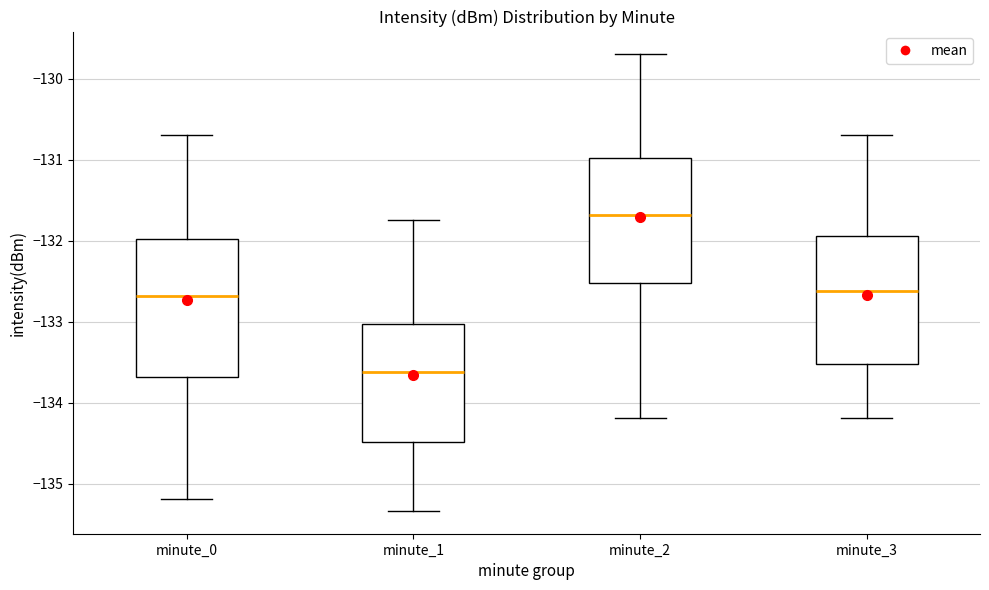

Comparing the boxes themselves (not the whiskers), which one is the tallest?

minute_0